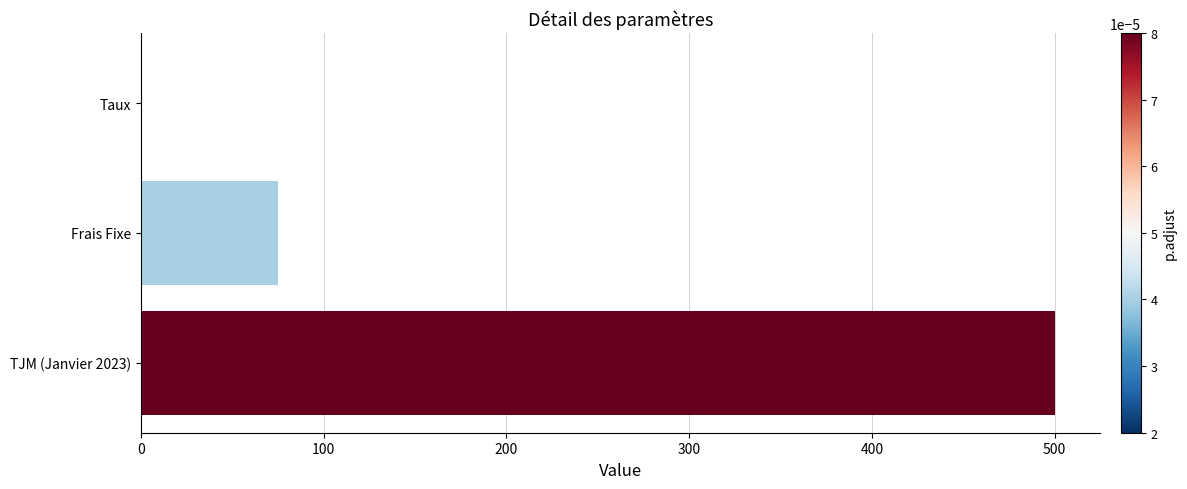

What is the sum of all values?

575.1